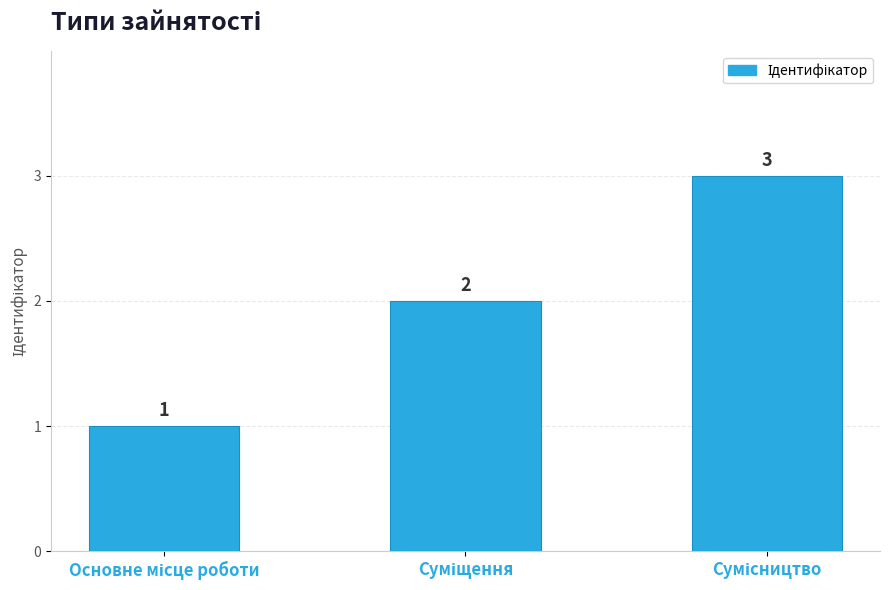

What is the value of the 3rd bar from the left?

3